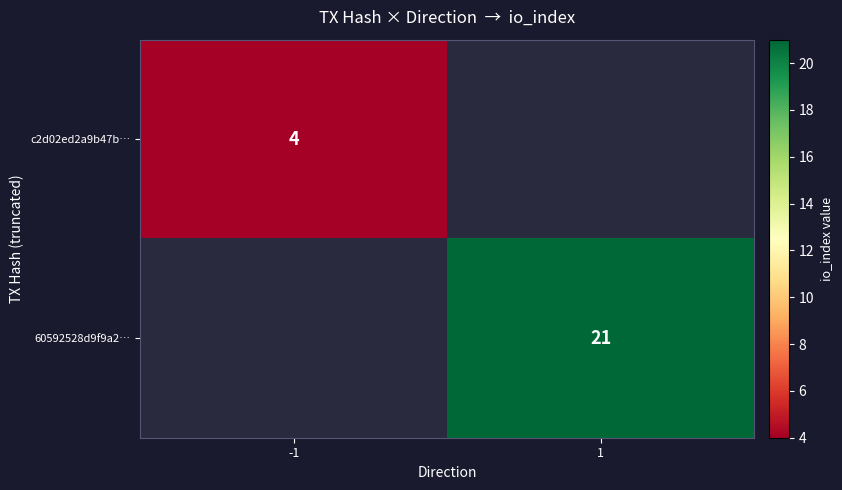

At how many categories does at least one series exceed 11?

1